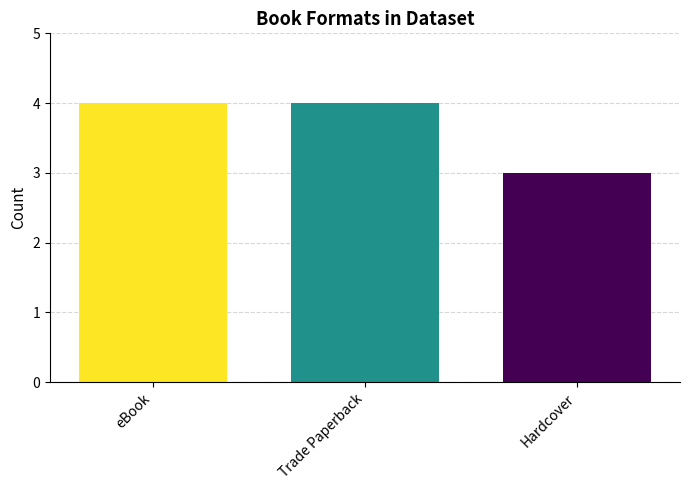

Count the values in the range 3 to 4.

3